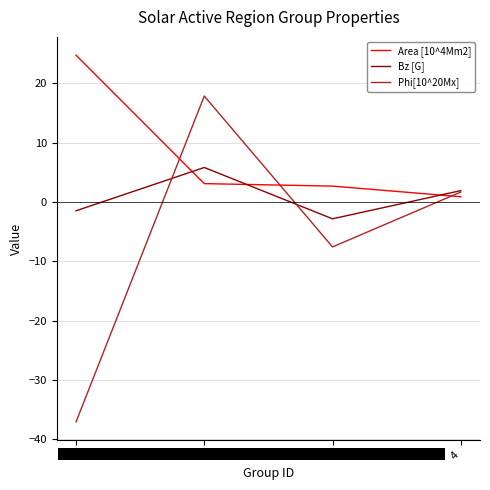

Is the value of Area [10^4Mm2] at 2 greater than the value of Bz [G] at 2?

No